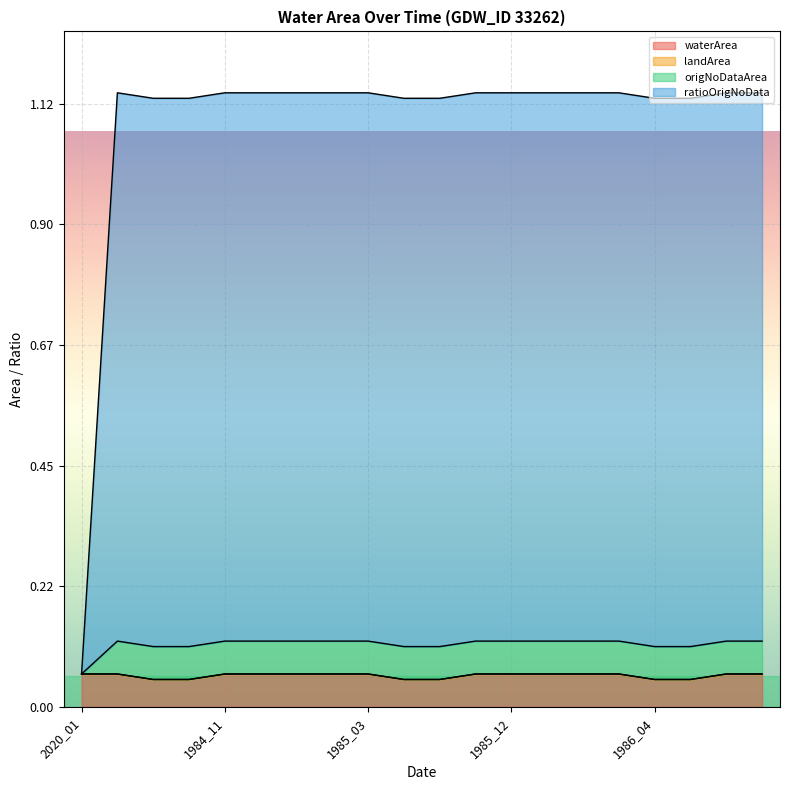

What is the label of the 20th point from the left?

1986_12